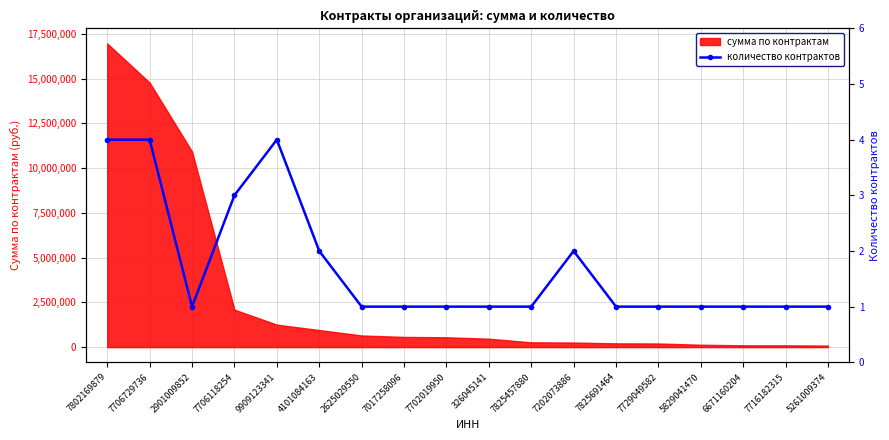

True or false: сумма по контрактам has a value of 84745.0 at 5261009374.

True